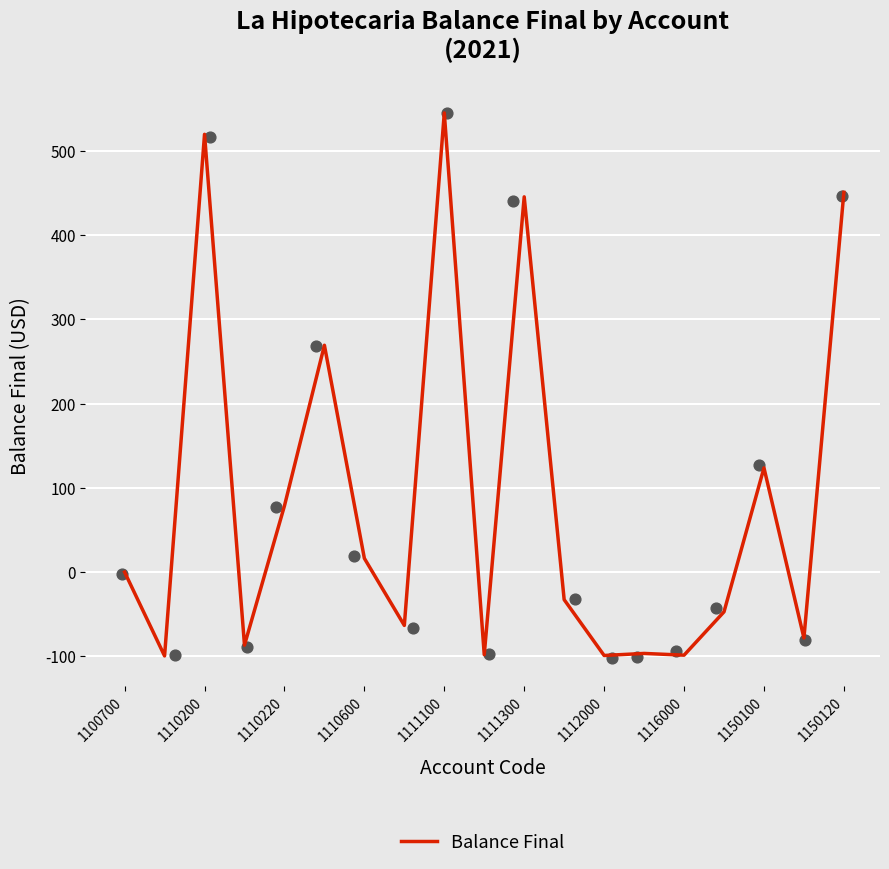

Which has a higher value, 1110220 or 1116000?

1110220